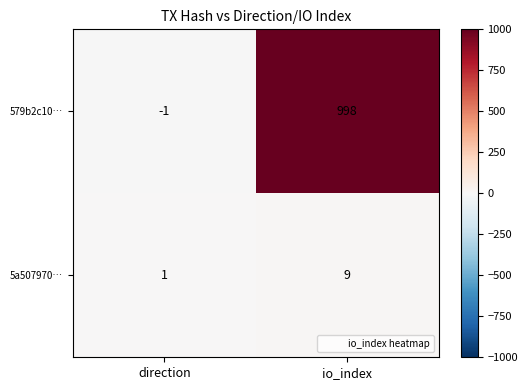

Reading left to right, transcribe all the data shown in this chart.

579b2c10…: -1	998
5a507970…: 1	9